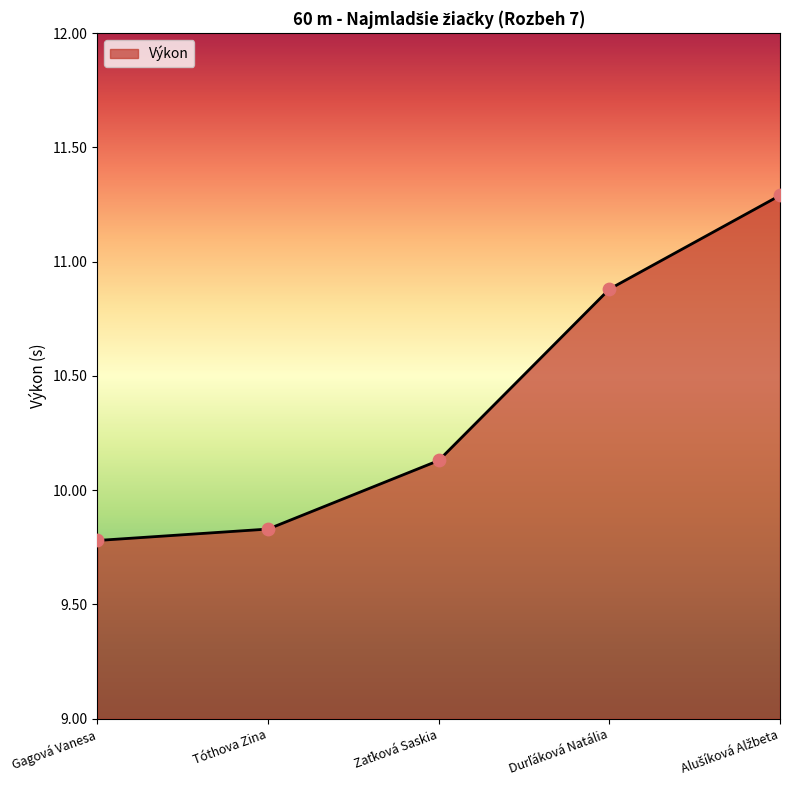

The chart shows a value of 13.0 at Tóthova Zina. True or false?

False